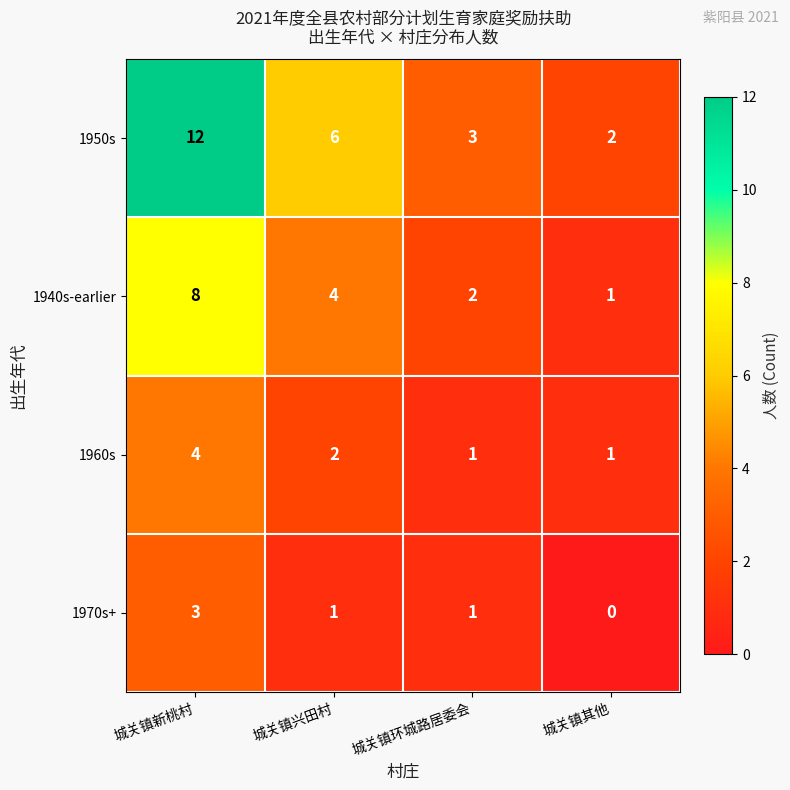

Rank the series by their maximum value, from highest to lowest.

1950s, 1940s-earlier, 1960s, 1970s+